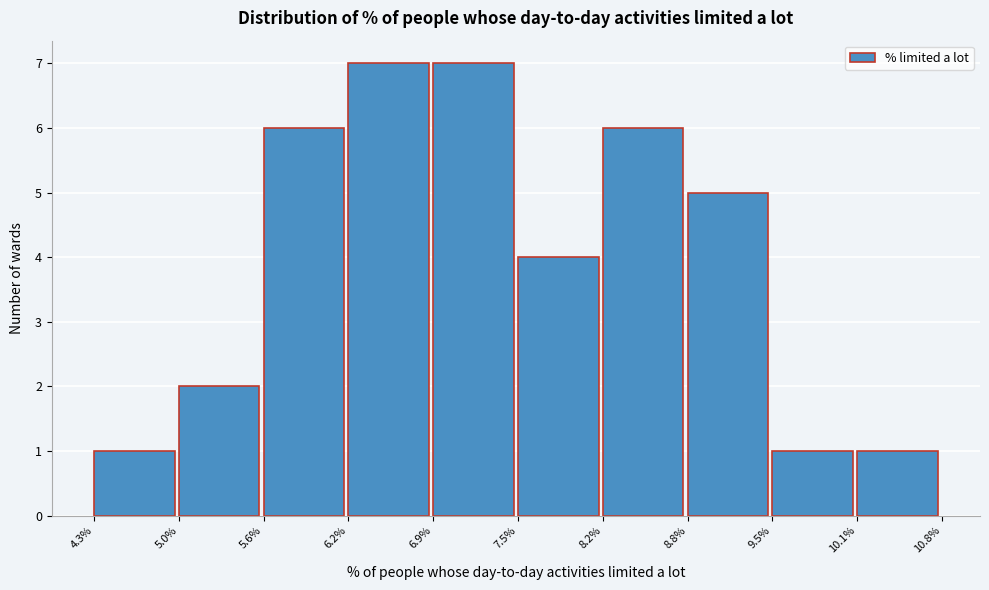

Reading left to right, list every bar in this chart as the range it spans on the x-axis followed by its height. The values are not printed on the chart, so give them approximately, as read against the axis.

4.3% to 5.0%: 1
5.0% to 5.6%: 2
5.6% to 6.2%: 6
6.2% to 6.9%: 7
6.9% to 7.5%: 7
7.5% to 8.2%: 4
8.2% to 8.8%: 6
8.8% to 9.5%: 5
9.5% to 10.1%: 1
10.1% to 10.8%: 1